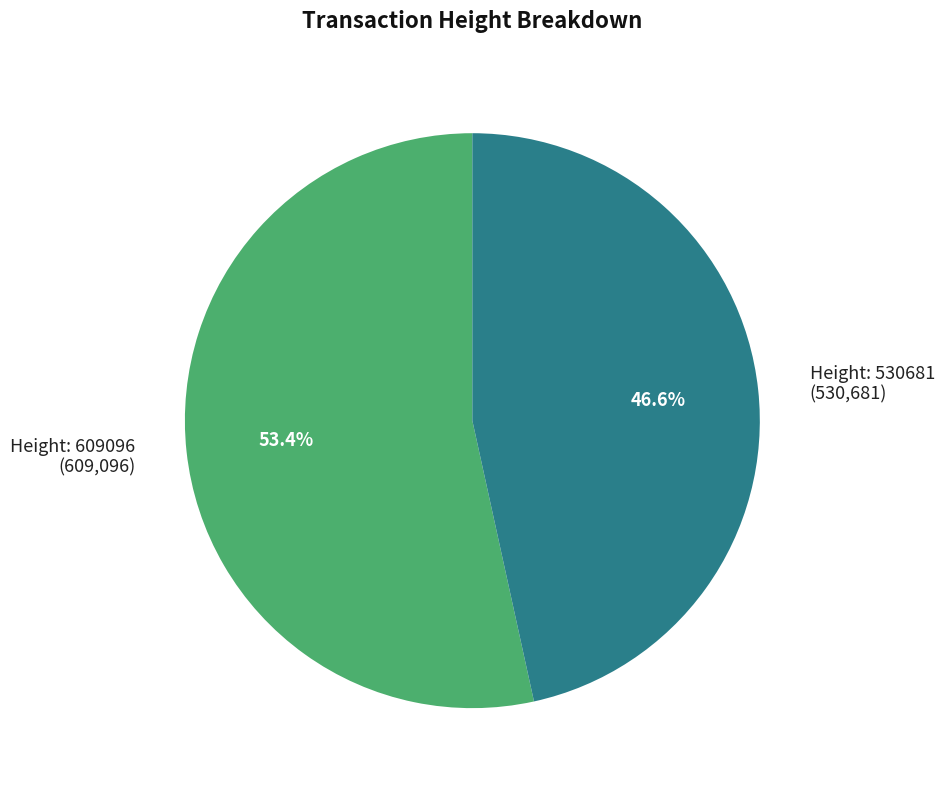

Does any single category account for the majority?

Yes